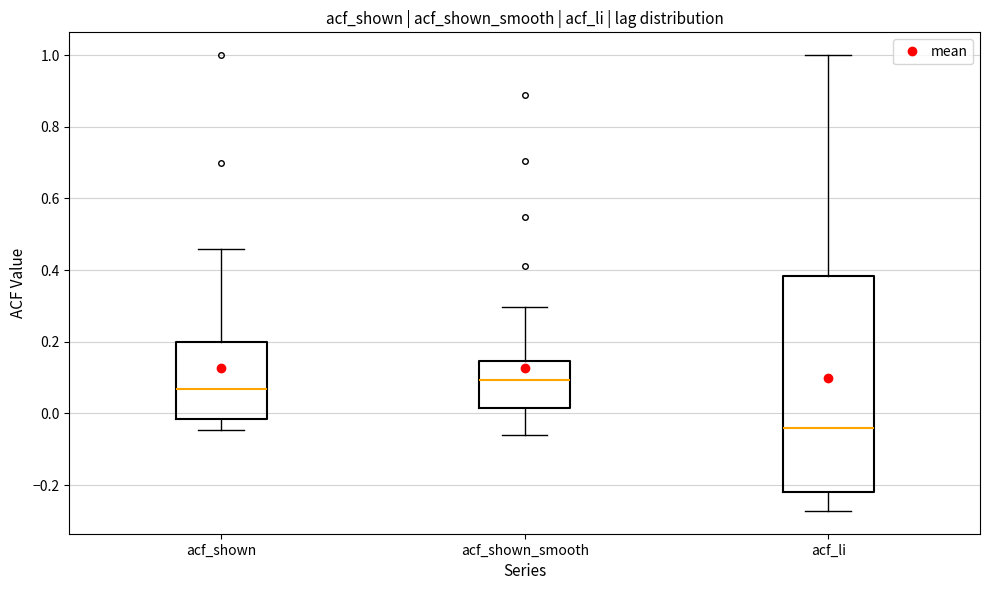

Which box is the tallest, from its lower edge to its upper edge?

acf_li